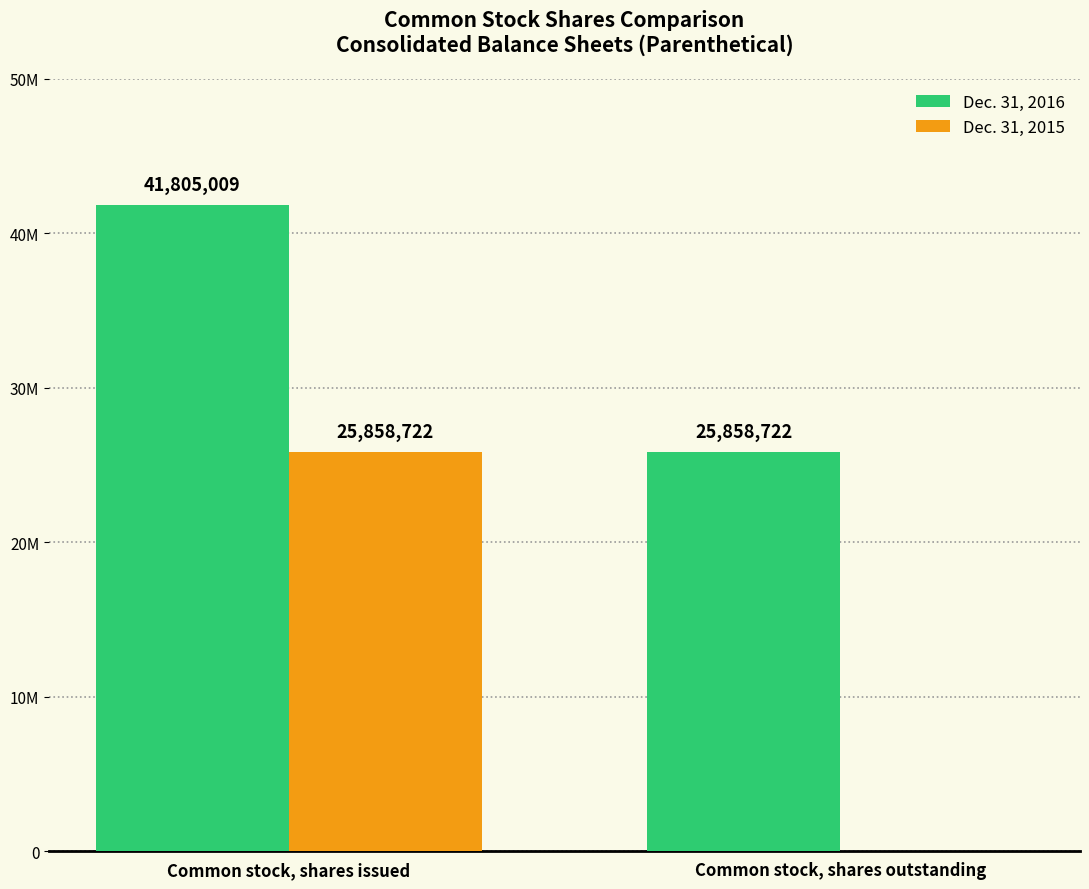

What is the label of the 2nd bar from the left?

Common stock, shares outstanding